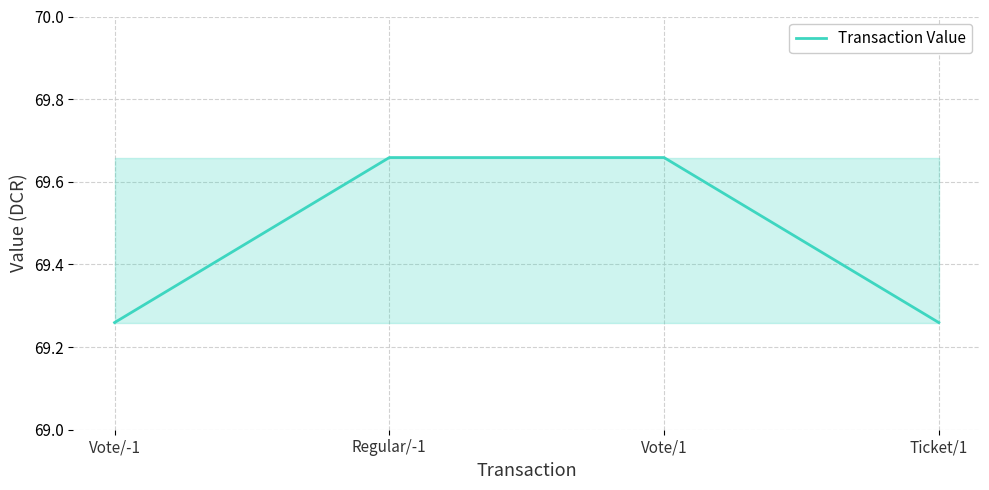

Is this an area chart (filled region under the line)?

No